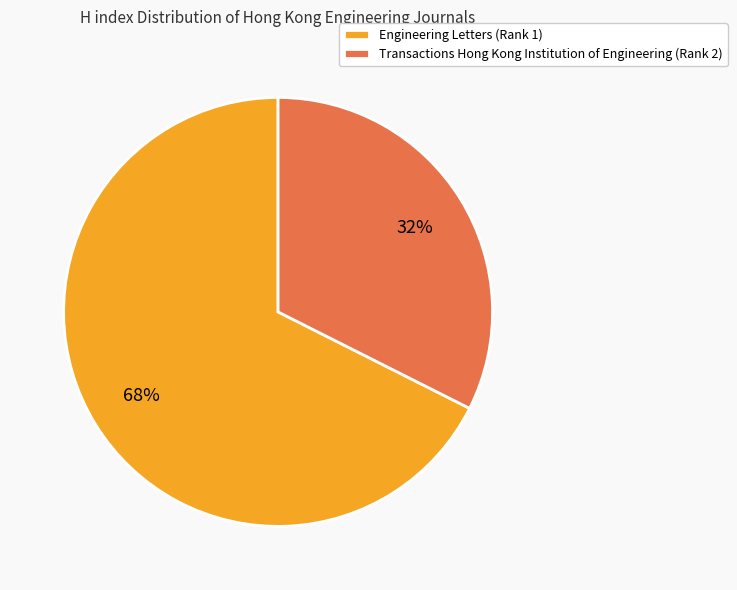

Which slice represents more than half of the pie?

Engineering Letters (Rank 1)